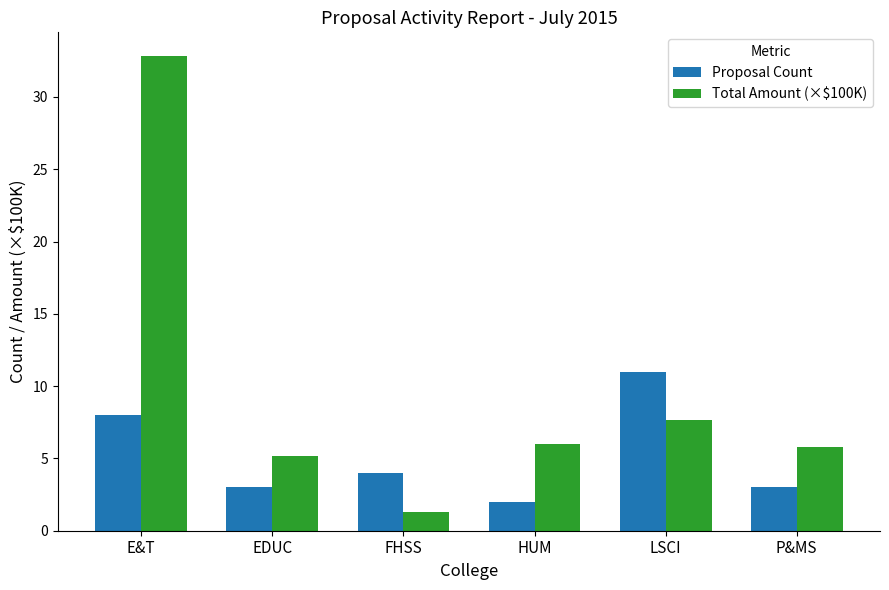

What is the difference between the maximum and minimum values in the Proposal Count series?

9.0